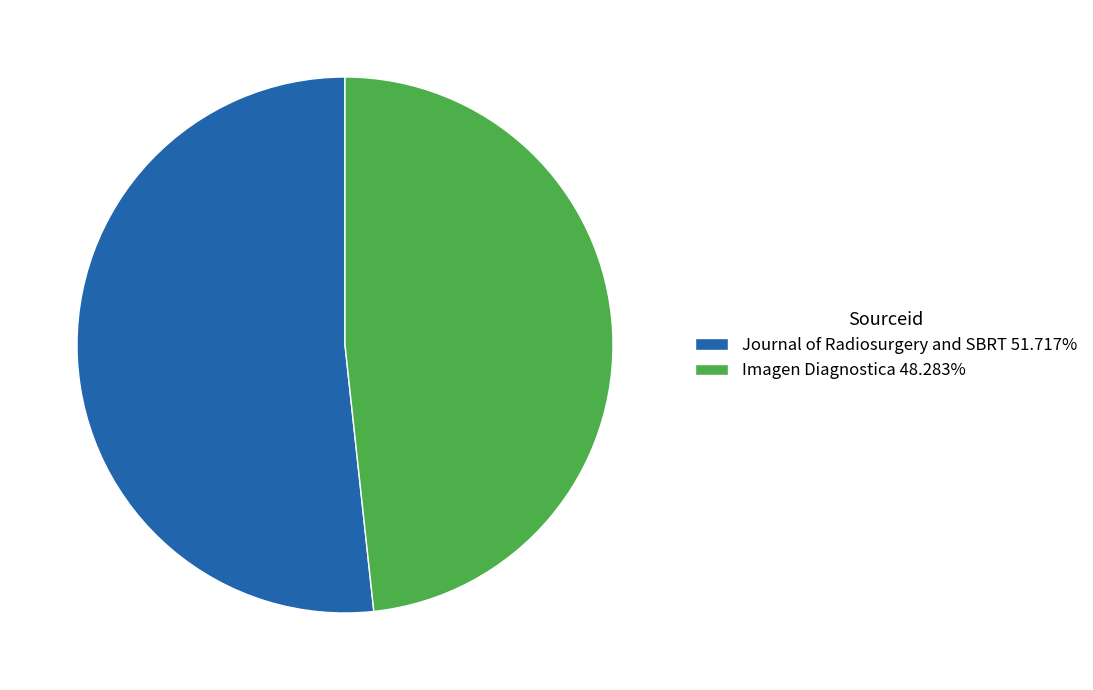

What is the ratio of the value at Imagen Diagnostica 48.283% to the value at Journal of Radiosurgery and SBRT 51.717%?

0.9